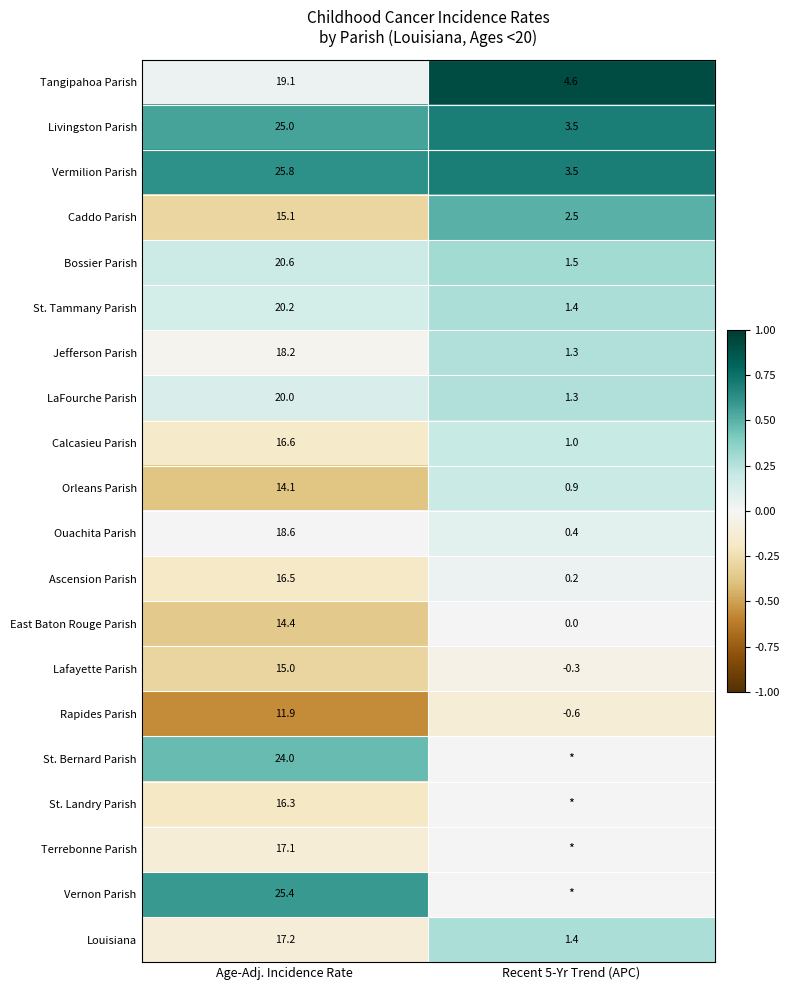

Is it true that Caddo Parish equals 23.5 at Age-Adj. Incidence Rate?

False